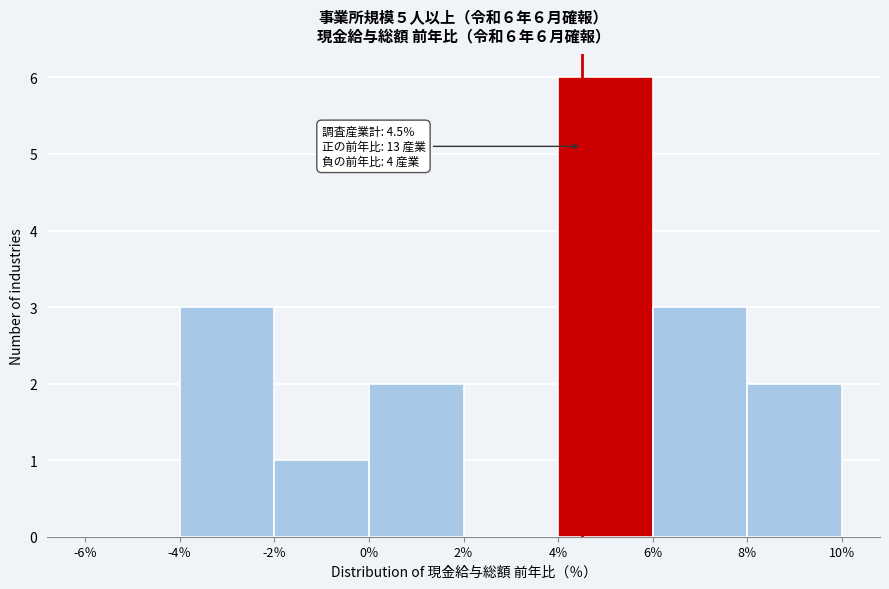

Which range on the x-axis has the tallest bar?

4 to 6